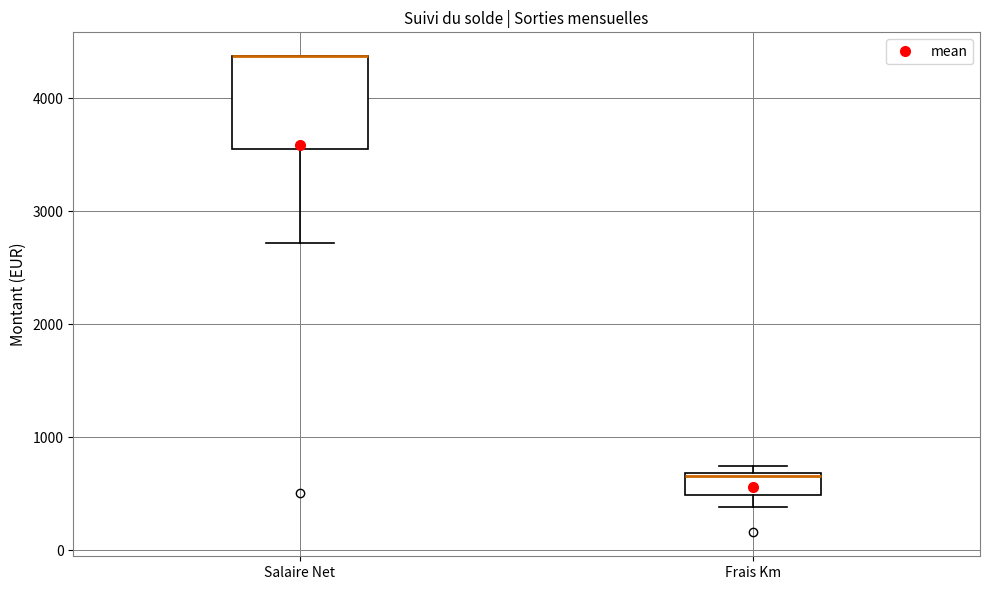

Reading left to right, read every box against the y-axis: the position of its median line, the range the box covers, and the ends of its whiskers. The values are not printed on the chart, so give them approximately, as read against the axis.

Salaire Net: median 4400 (drawn on the box's upper edge), box 3500 to 4400, whiskers 2700 to 4400
Frais Km: median 700, box 500 to 700, whiskers 400 to 700 (just above the box's upper edge)